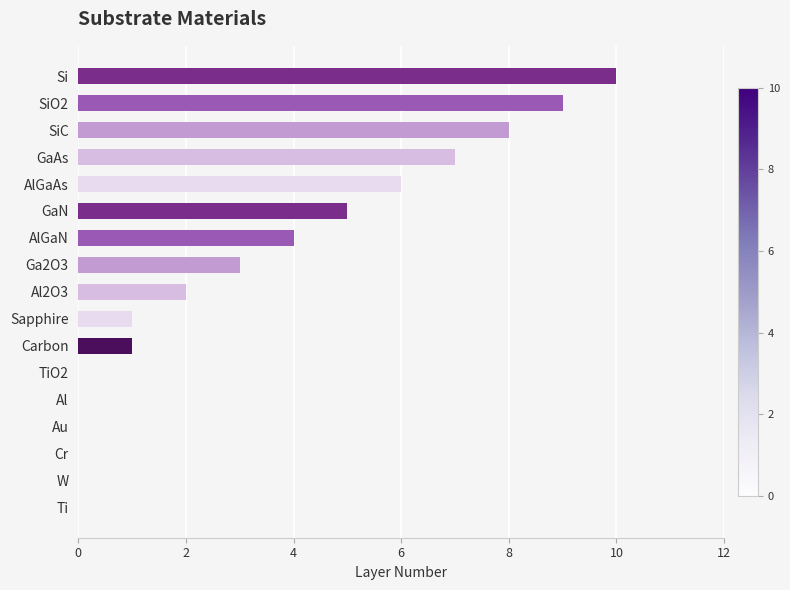

What is the change in value from GaN to Cr?

-5